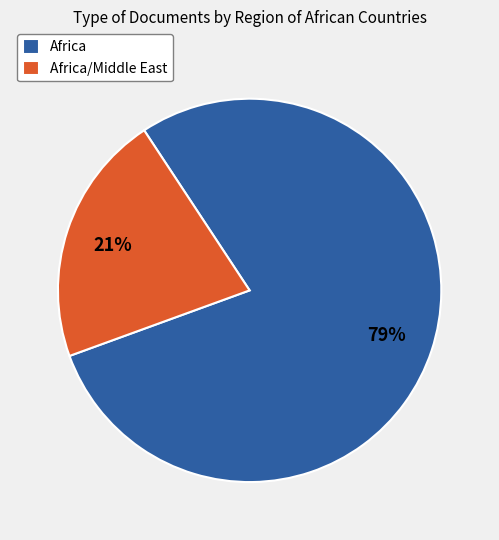

To the nearest percent, what is the combined percentage of Africa/Middle East and Africa?

100%